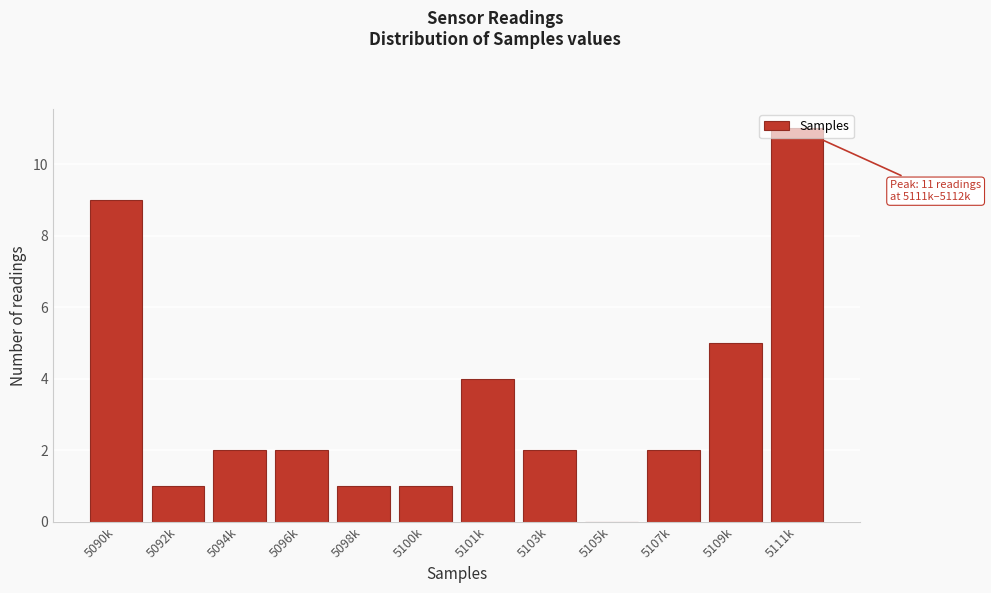

Which label corresponds to the largest value in the chart?

5111k